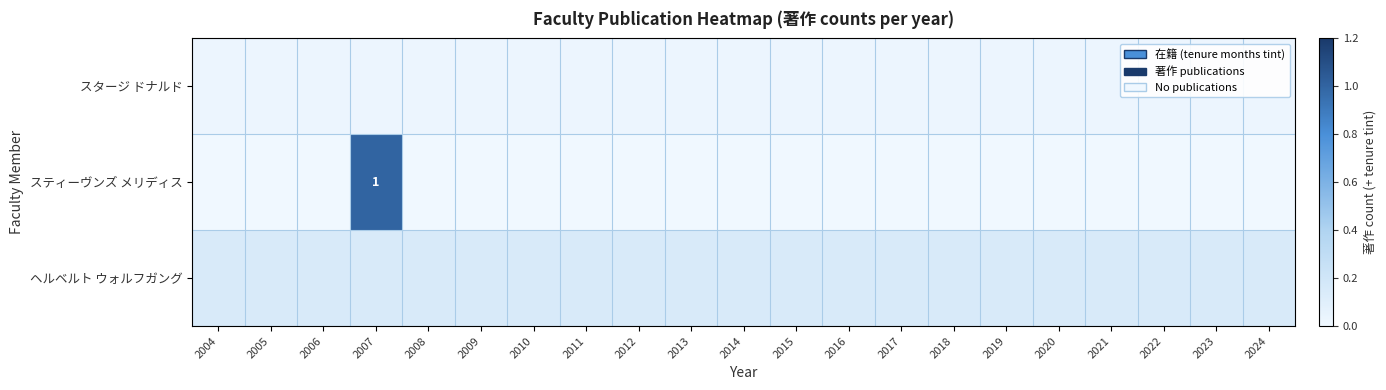

Between 2018 and 2012, which is larger?

2018